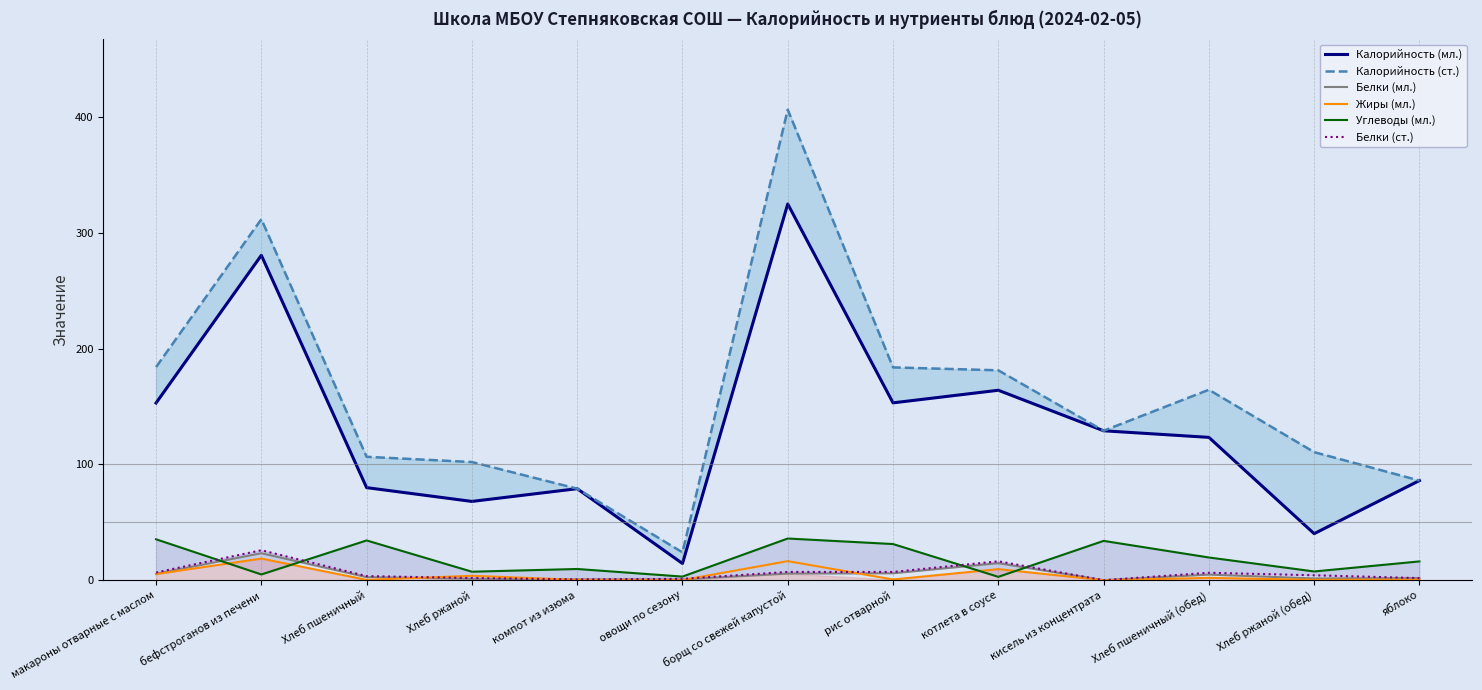

Reading left to right, extract all data points from this chart.

Калорийность (мл.): 153.0	280.5	79.9	68.0	79.0	14.4	324.8	153.1	164.0	129.0	123.3	40.2	86.0
Калорийность (ст.): 184.0	311.7	106.5	102.0	79.0	24.0	406.3	183.7	181.2	129.0	164.4	110.5	86.0
Белки (мл.): 5.5	23.3	2.6	1.2	0.7	0.7	5.7	5.9	14.7	0.0	4.8	1.5	1.8
Жиры (мл.): 5.3	18.6	0.3	3.8	0.3	0.1	16.4	0.6	9.5	0.0	2.0	0.3	0.4
Углеводы (мл.): 35.3	4.9	34.3	7.3	9.7	3.1	36.0	31.2	2.9	33.9	19.6	7.5	16.2
Белки (ст.): 6.6	25.9	3.5	1.9	0.7	1.2	7.1	7.1	16.3	0.0	6.4	4.2	1.8